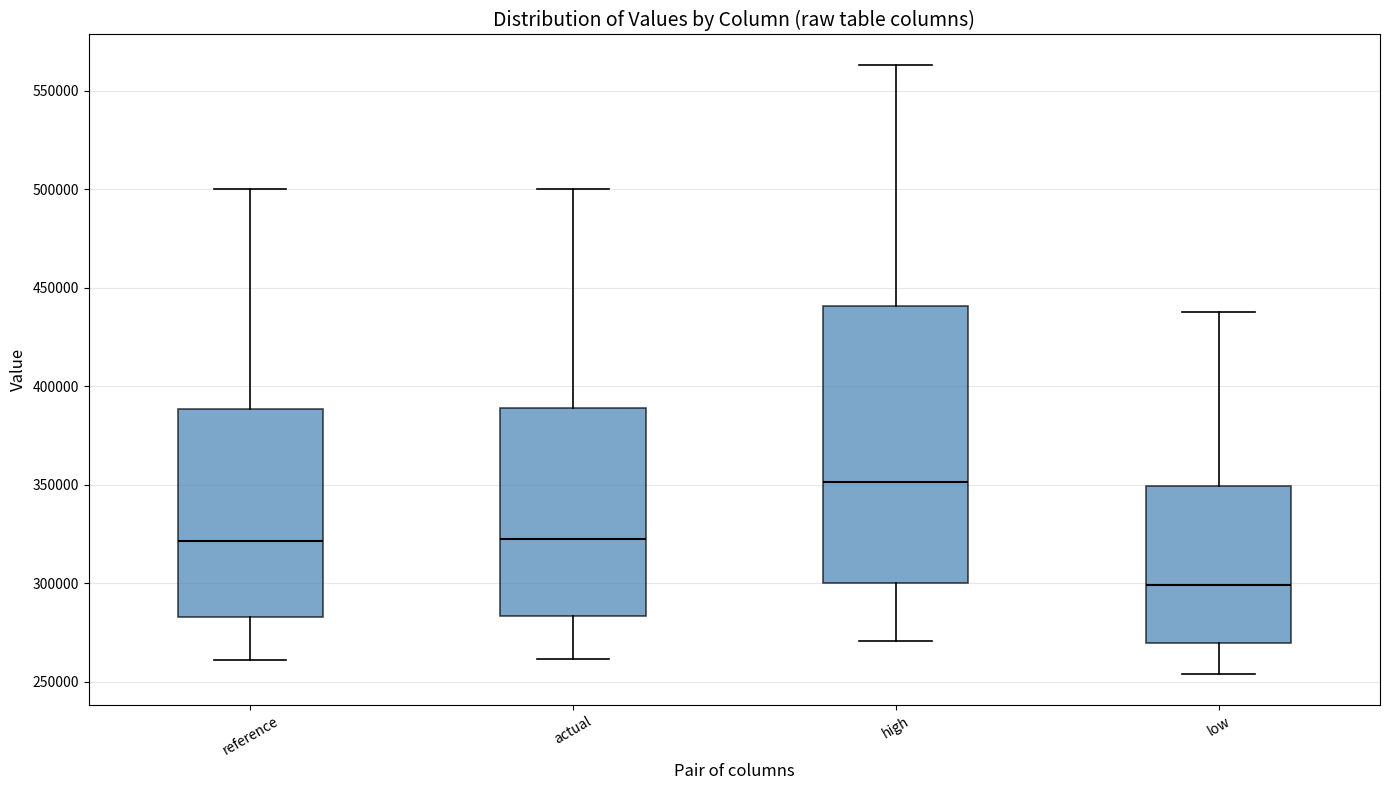

Reading left to right, read every box against the y-axis: the position of its median line, the range the box covers, and the ends of its whiskers. The values are not printed on the chart, so give them approximately, as read against the axis.

reference: median 320000, box 285000 to 390000, whiskers 260000 to 500000
actual: median 320000, box 285000 to 390000, whiskers 260000 to 500000
high: median 350000, box 300000 to 440000, whiskers 270000 to 565000
low: median 300000, box 270000 to 350000, whiskers 255000 to 440000